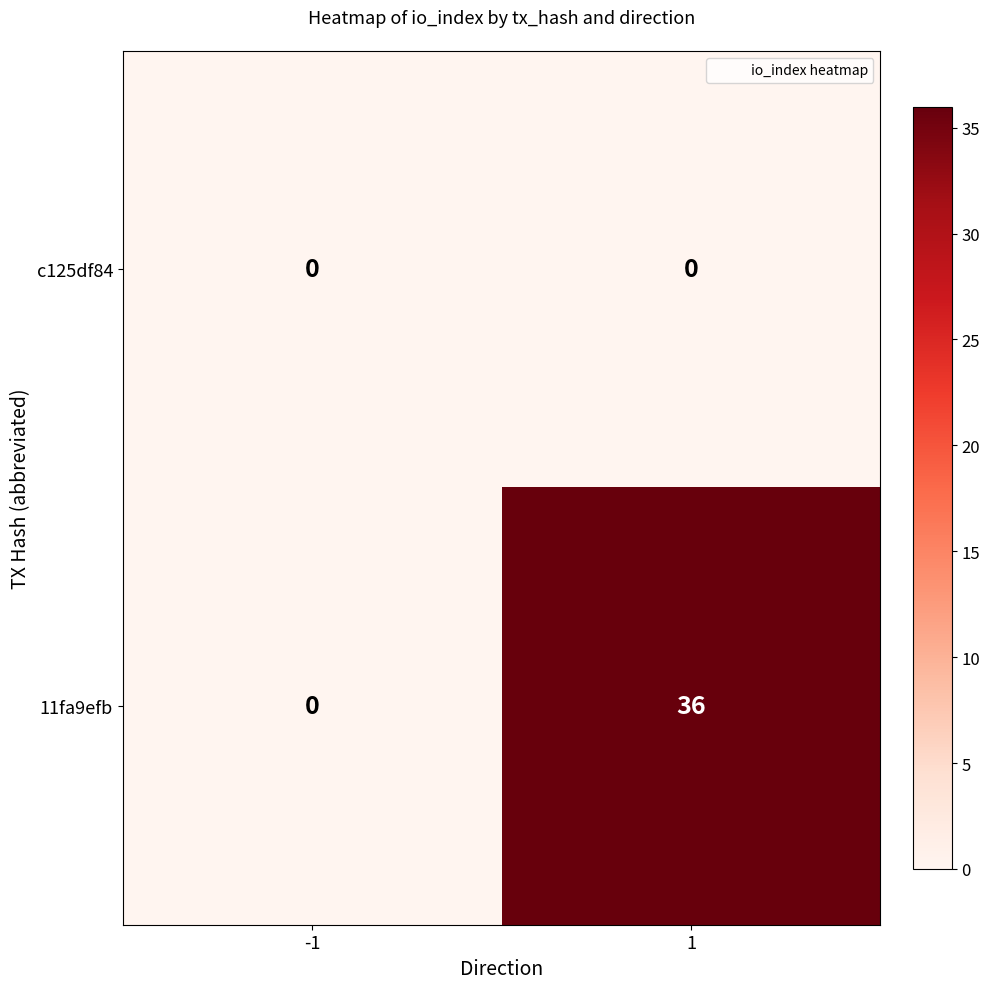

At which category is the sum across all series the highest?

1